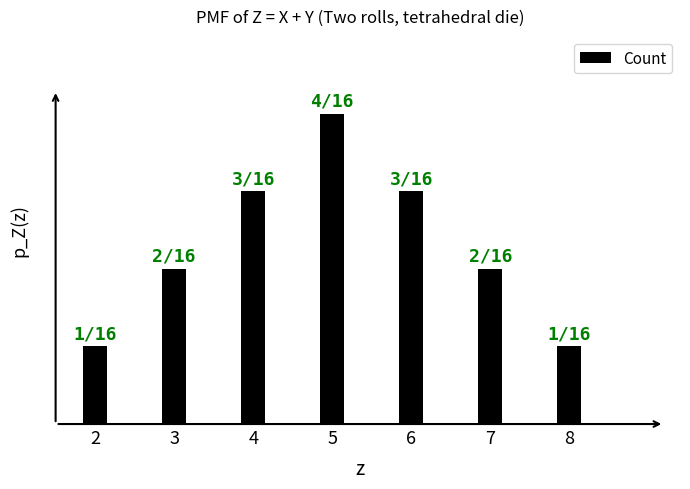

What is the average value?

2